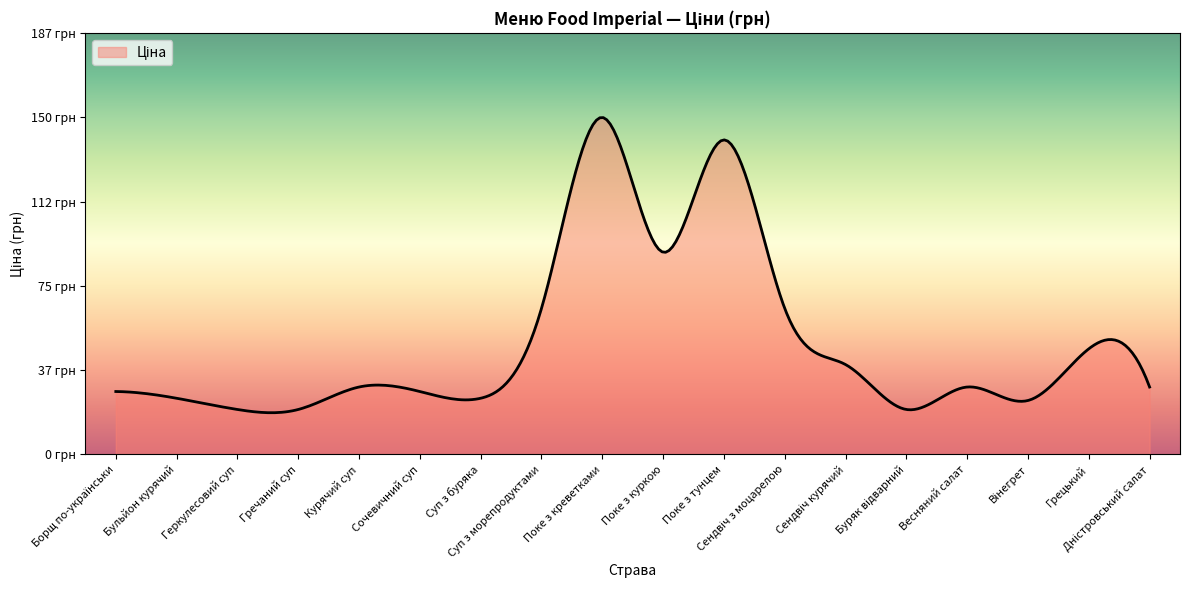

Is this an area chart (filled region under the line)?

Yes